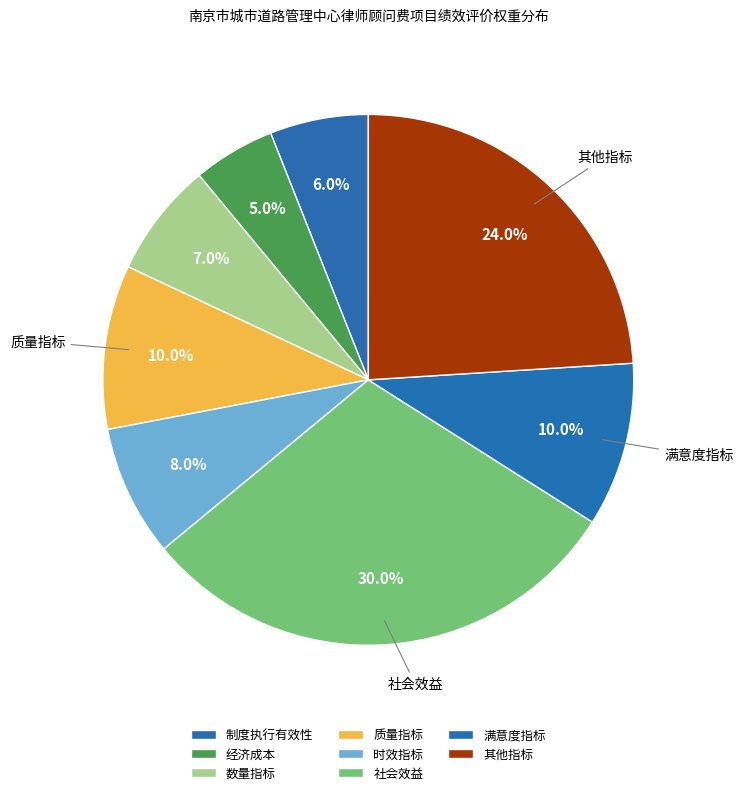

Count the number of slices in the pie.

8